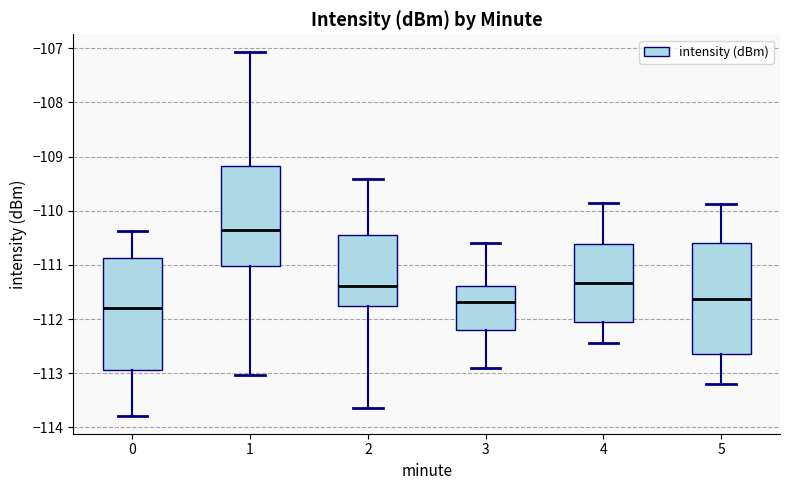

Which box's median line is the highest?

1